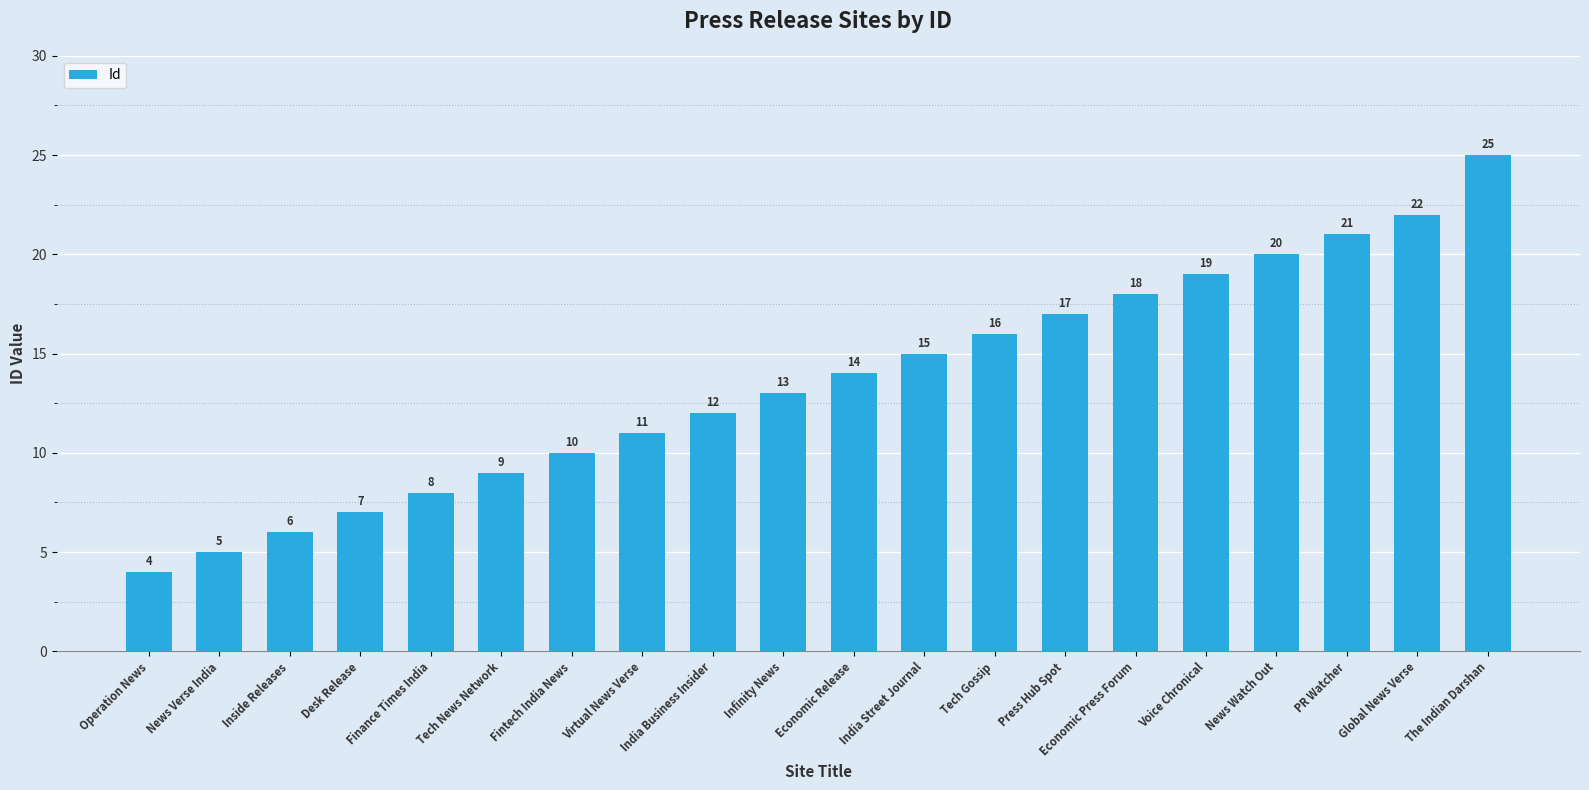

List the labels in order of value, largest first.

The Indian Darshan, Global News Verse, PR Watcher, News Watch Out, Voice Chronical, Economic Press Forum, Press Hub Spot, Tech Gossip, India Street Journal, Economic Release, Infinity News, India Business Insider, Virtual News Verse, Fintech India News, Tech News Network, Finance Times India, Desk Release, Inside Releases, News Verse India, Operation News